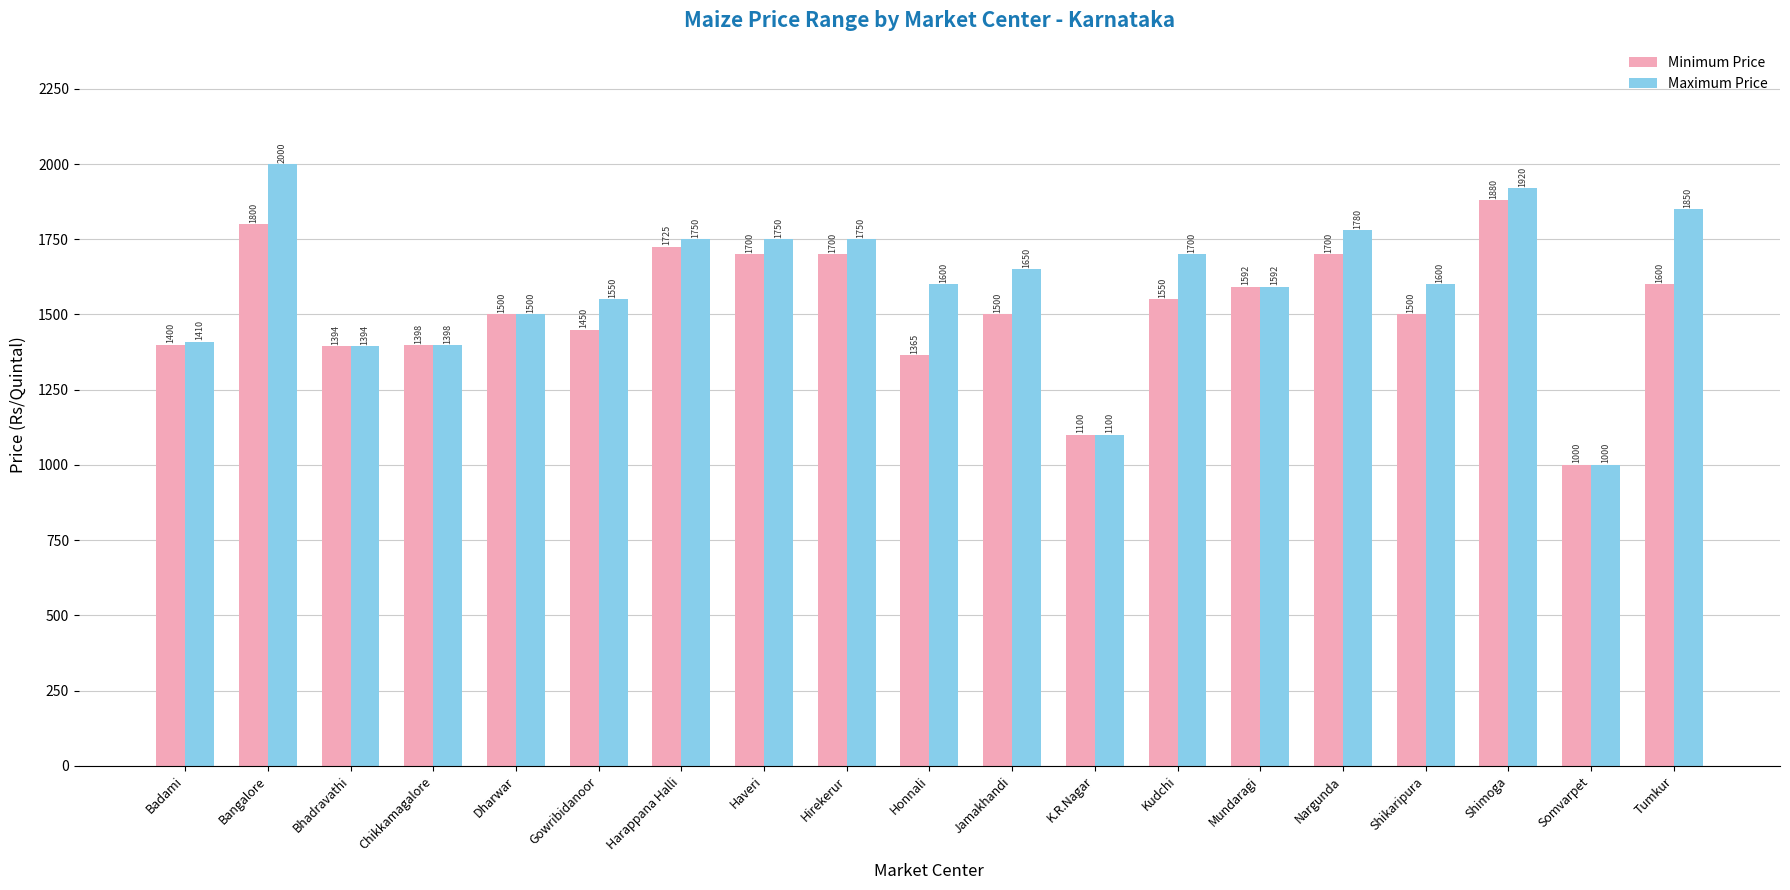

What is the label of the 4th bar from the right?

Shikaripura